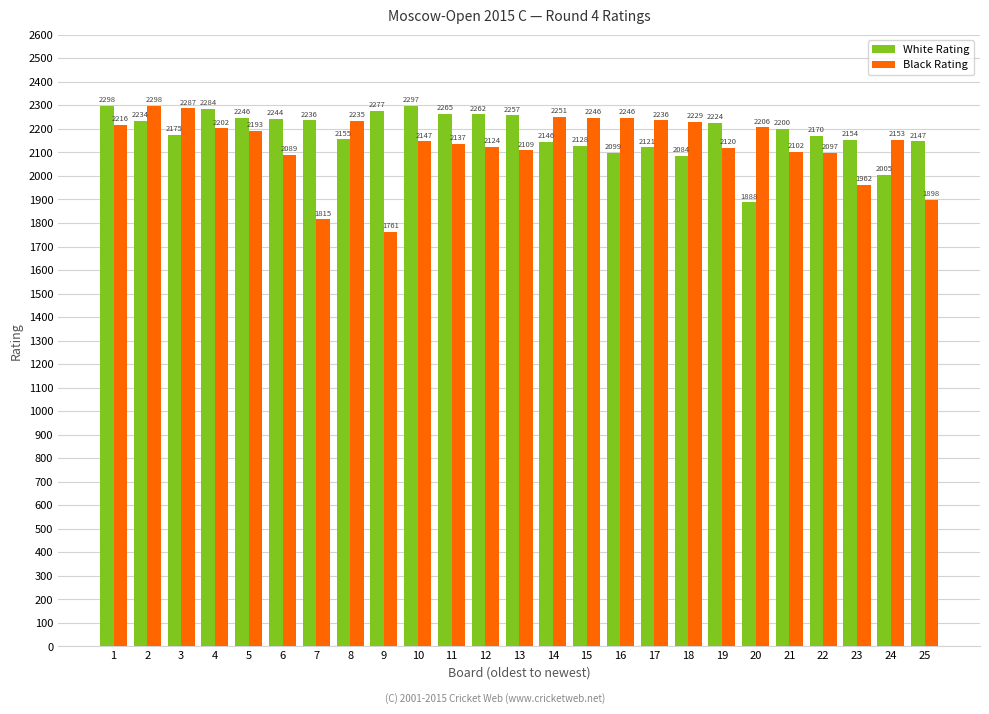

What is the minimum value for White Rating?

1888